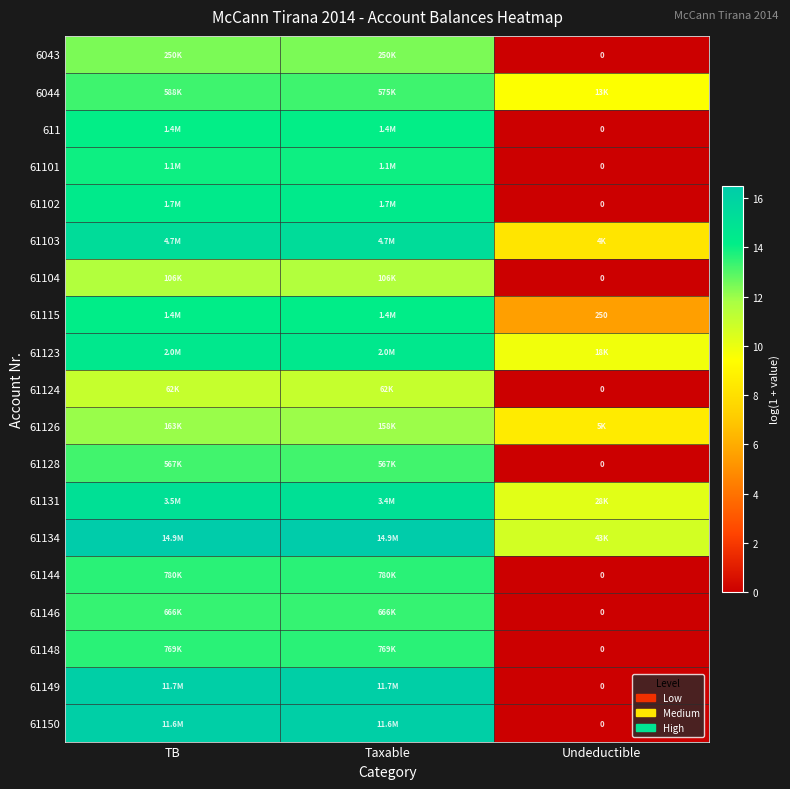

How many data points in 611 are above 14?

2